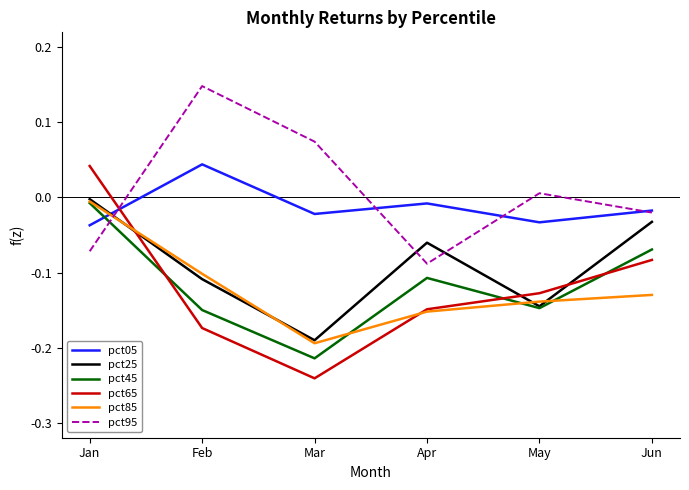

Where do pct05 and pct25 first cross each other?

Jan and Feb